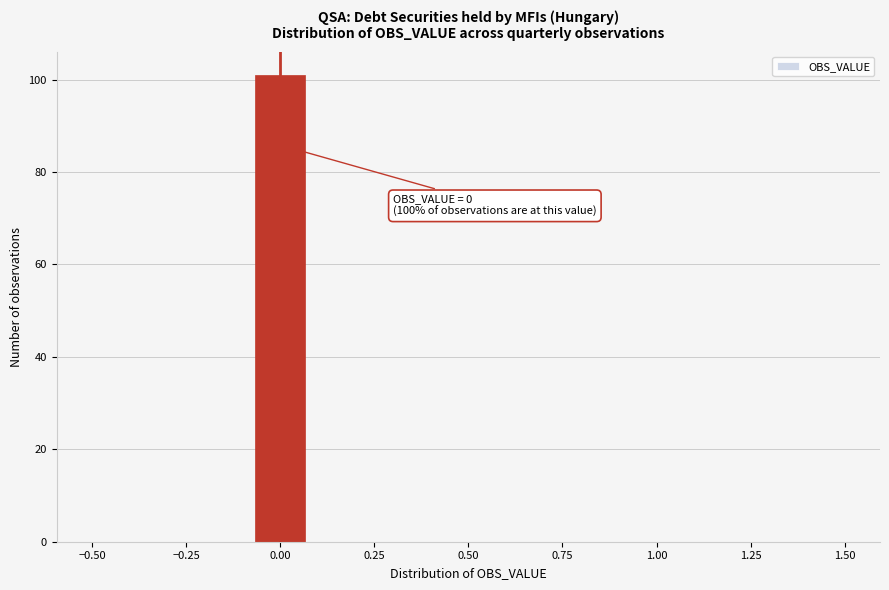

Around what value on the x-axis is the tallest bar? Give the approximate position of its centre, as read against the axis.

0.00